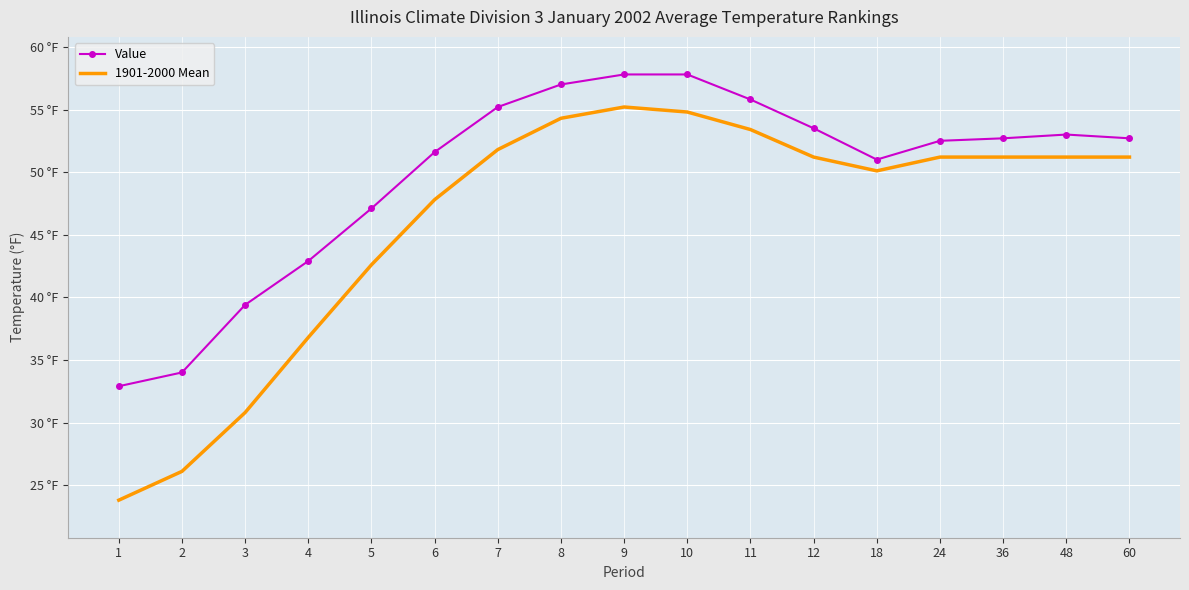

True or false: 1901-2000 Mean and Value cross at least once.

False